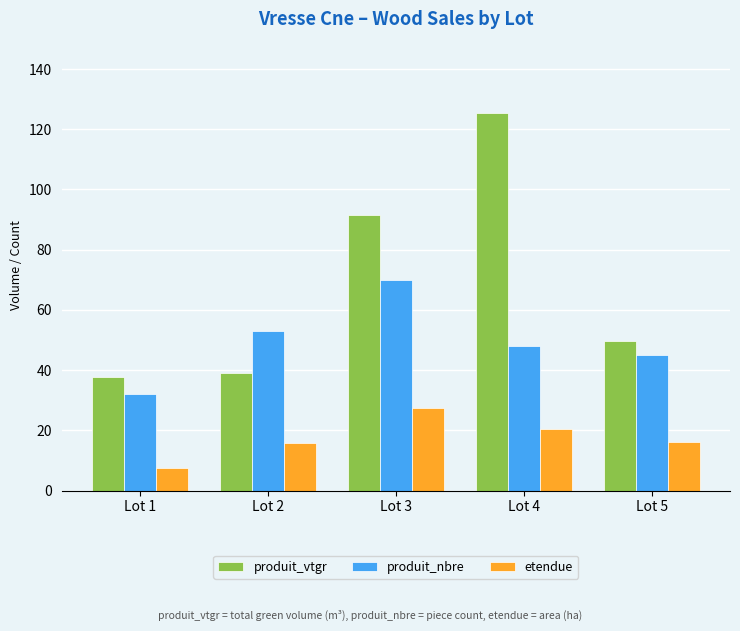

How many data points in produit_vtgr are above 49?

3